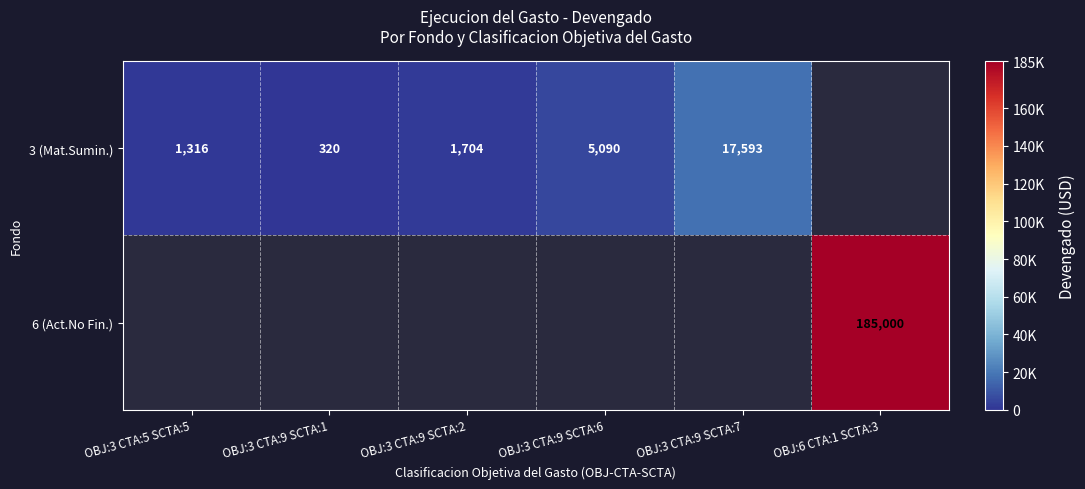

What is the greatest value displayed?

185000.0